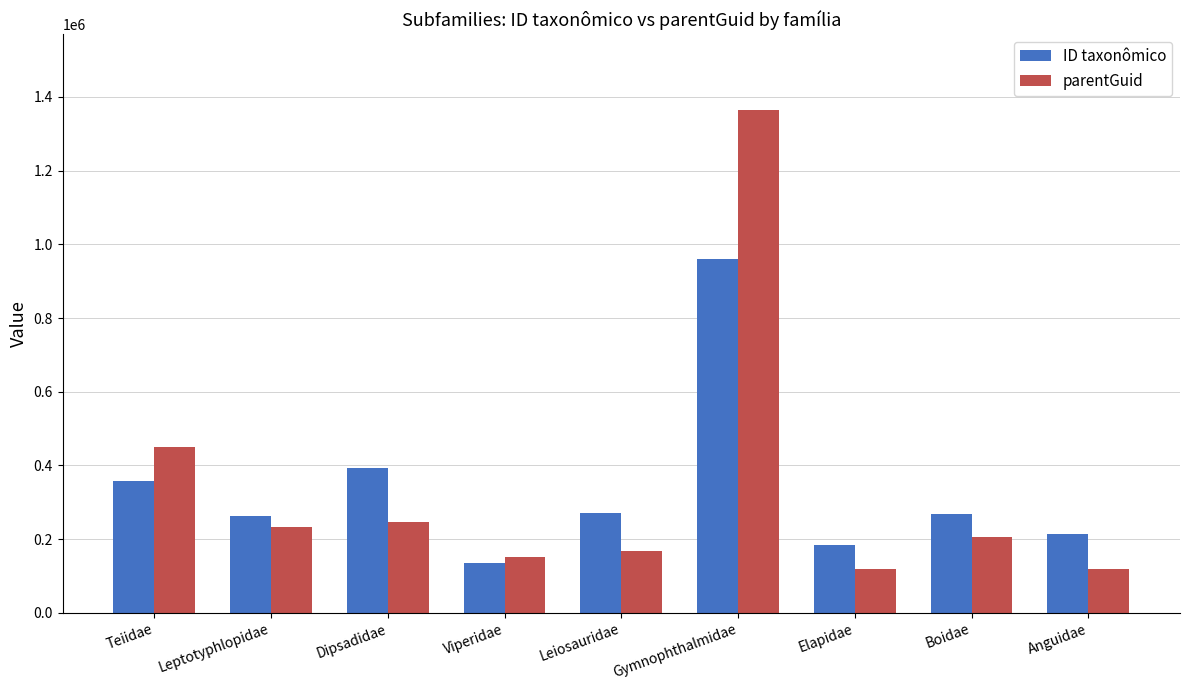

At which label does ID taxonômico first exceed 268423?

Teiidae